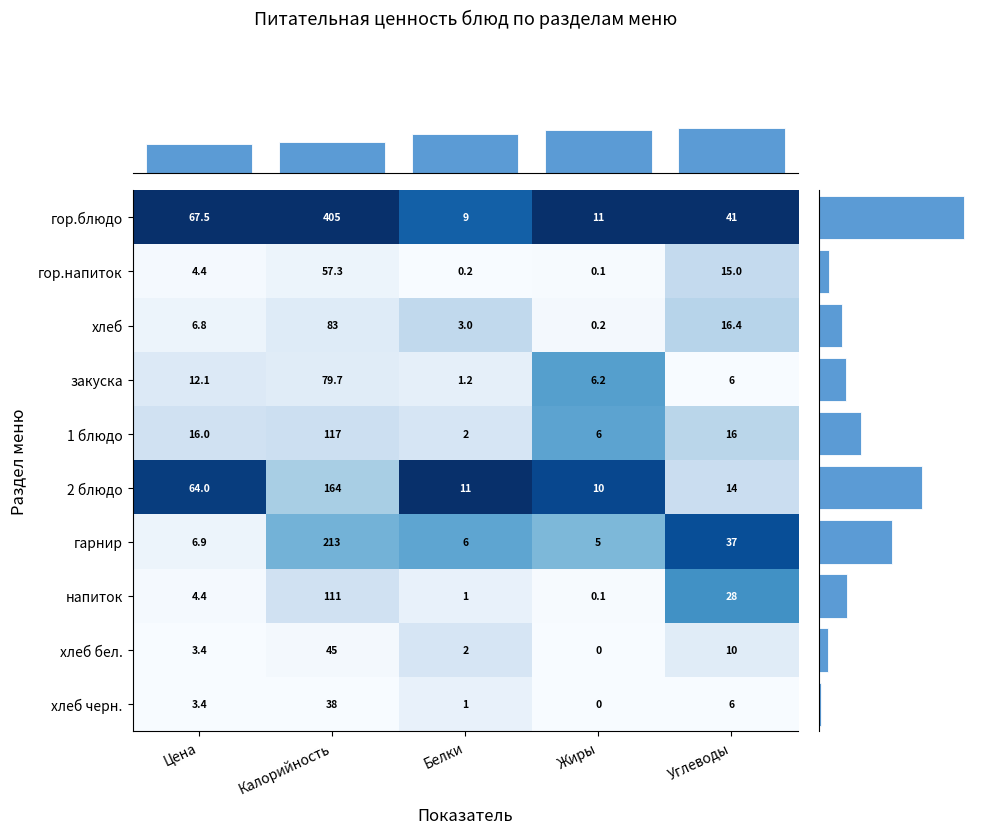

Reading left to right, transcribe all the data shown in this chart.

гор.блюдо: Цена=67.5	Калорийность=405.0	Белки=9.0	Жиры=11.0	Углеводы=41.0
гор.напиток: Цена=4.4	Калорийность=57.3	Белки=0.2	Жиры=0.1	Углеводы=15.0
хлеб: Цена=6.8	Калорийность=83.0	Белки=3.0	Жиры=0.2	Углеводы=16.4
закуска: Цена=12.1	Калорийность=79.7	Белки=1.2	Жиры=6.2	Углеводы=6.0
1 блюдо: Цена=16.0	Калорийность=117.0	Белки=2.0	Жиры=6.0	Углеводы=16.0
2 блюдо: Цена=64.0	Калорийность=164.0	Белки=11.0	Жиры=10.0	Углеводы=14.0
гарнир: Цена=6.9	Калорийность=213.0	Белки=6.0	Жиры=5.0	Углеводы=37.0
напиток: Цена=4.4	Калорийность=111.0	Белки=1.0	Жиры=0.1	Углеводы=28.0
хлеб бел.: Цена=3.4	Калорийность=45.0	Белки=2.0	Жиры=0.0	Углеводы=10.0
хлеб черн.: Цена=3.4	Калорийность=38.0	Белки=1.0	Жиры=0.0	Углеводы=6.0